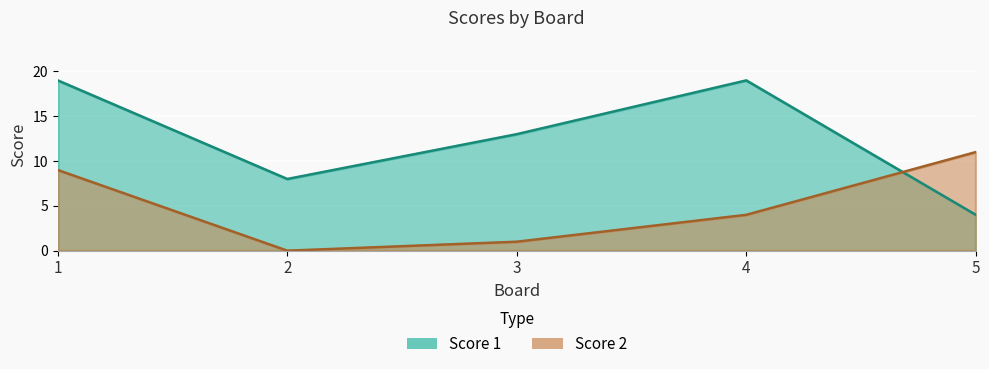

True or false: Score 2 and Score 1 intersect in this chart.

True